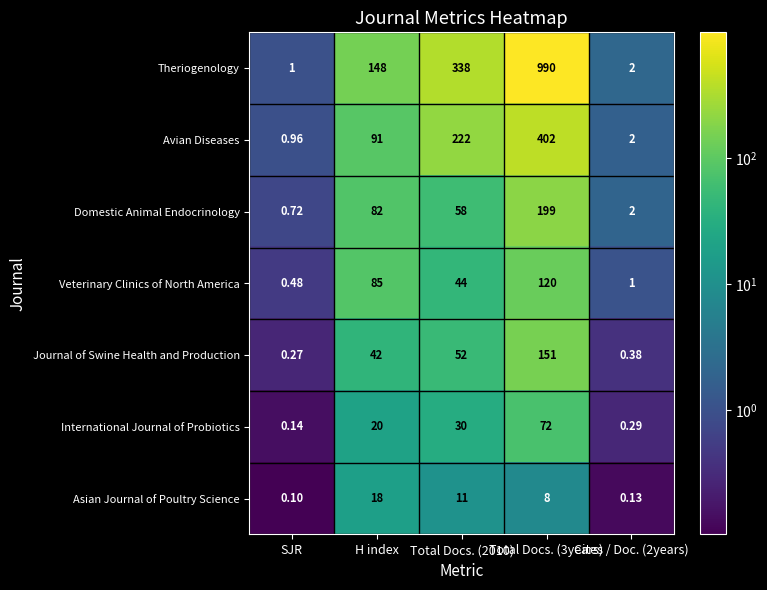

Which series has the largest total across all categories?

Theriogenology